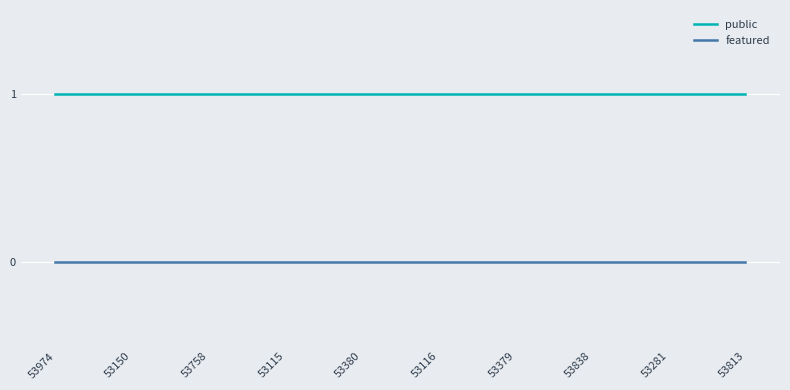

What position from the left is 53974?

1